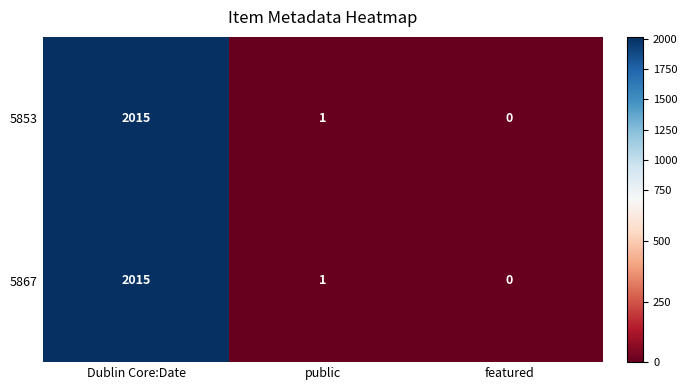

How many positive values does the 5853 series have?

2